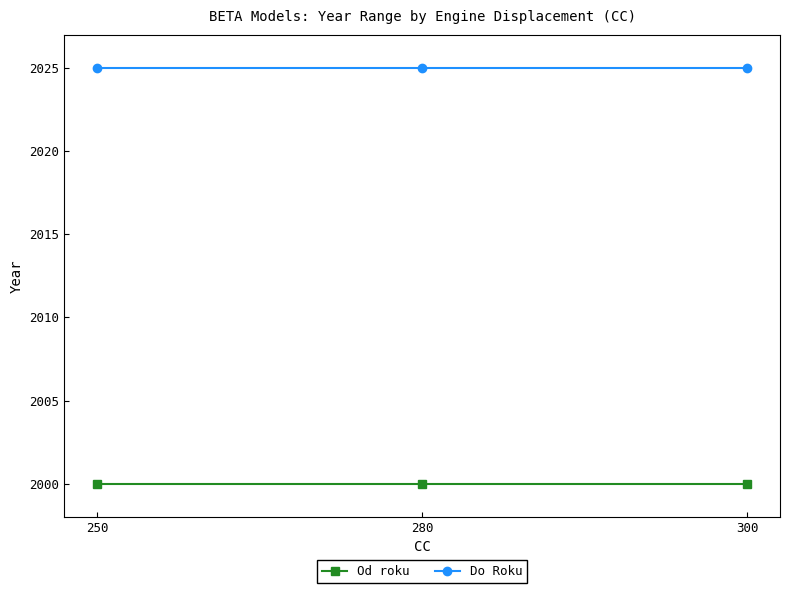

What is the average value of the Do Roku series?

2025